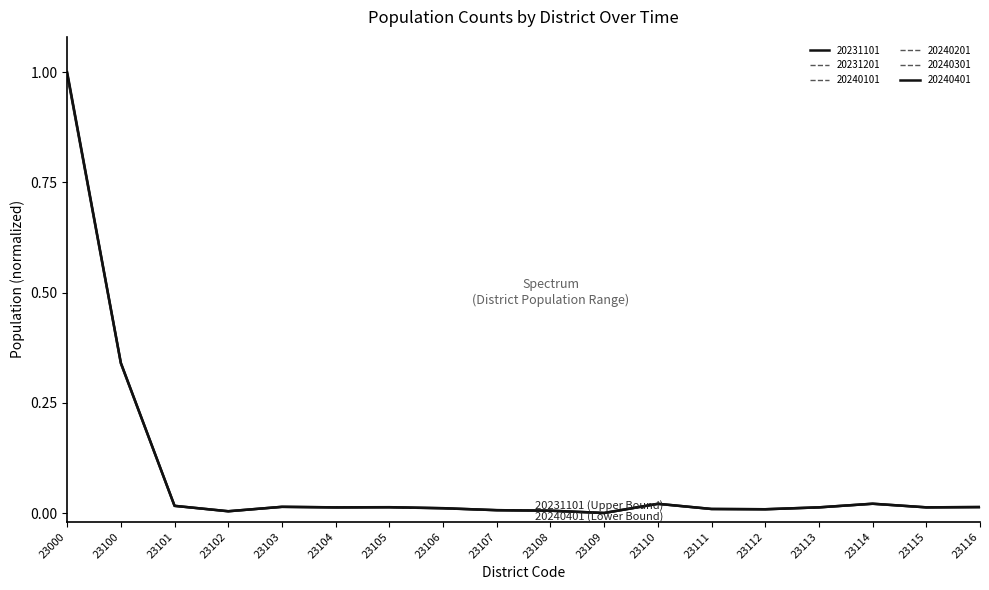

How many interior local peaks does the 20240301 series have?

4